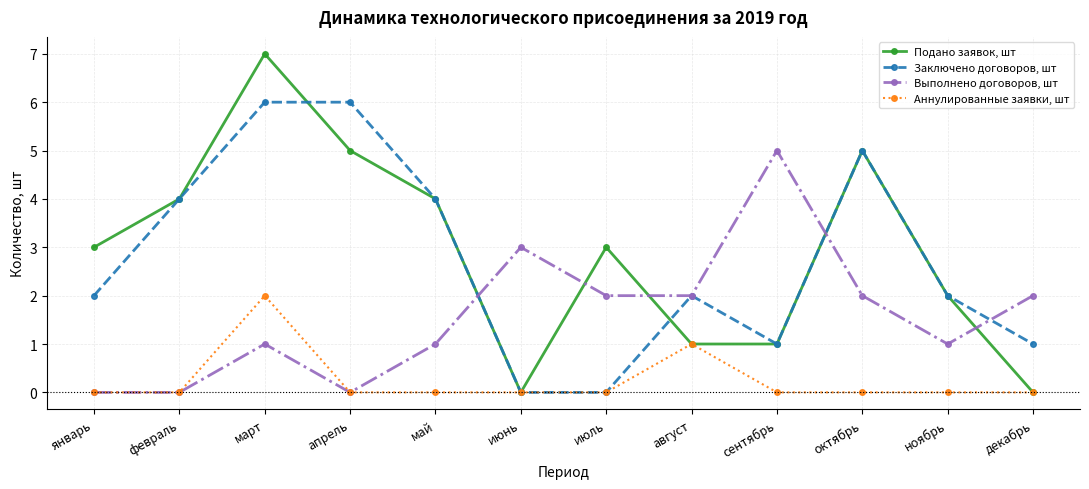

At which label does Подано заявок, шт reach its peak?

март